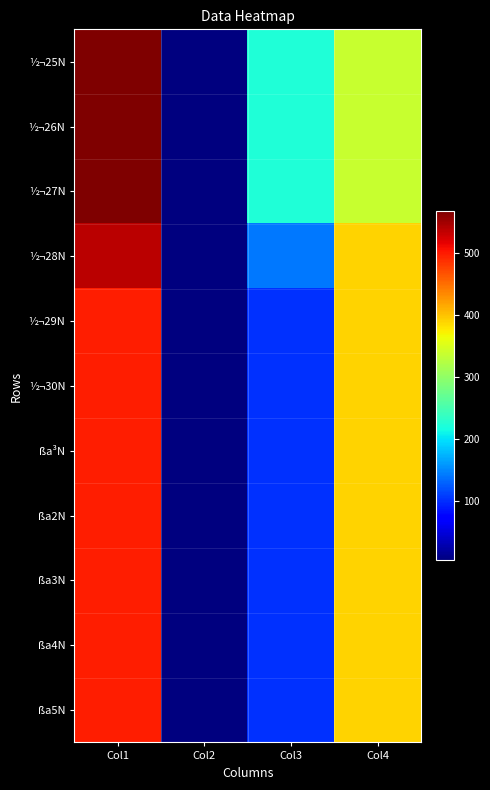

Which series has the largest total across all categories?

½¬25N